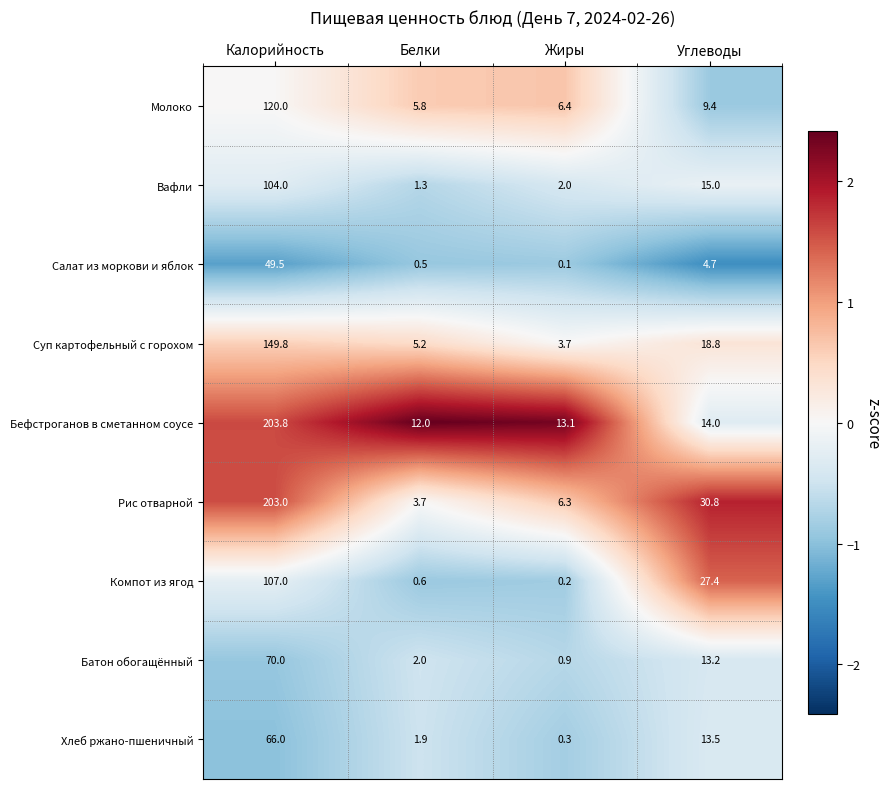

What is the difference between the second highest and second lowest values in the Компот из ягод series?

26.8